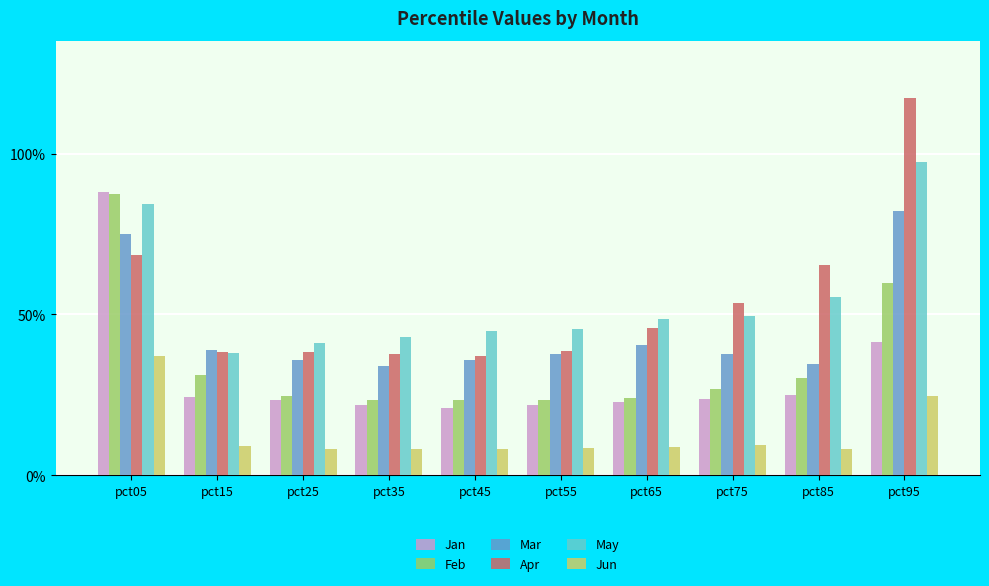

What are all the series names shown in the legend?

Jan, Feb, Mar, Apr, May, Jun